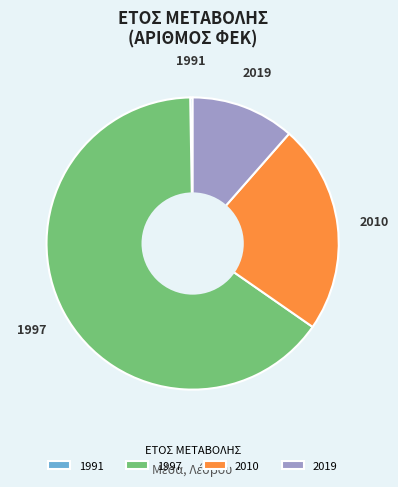

Which slice is the largest?

1997